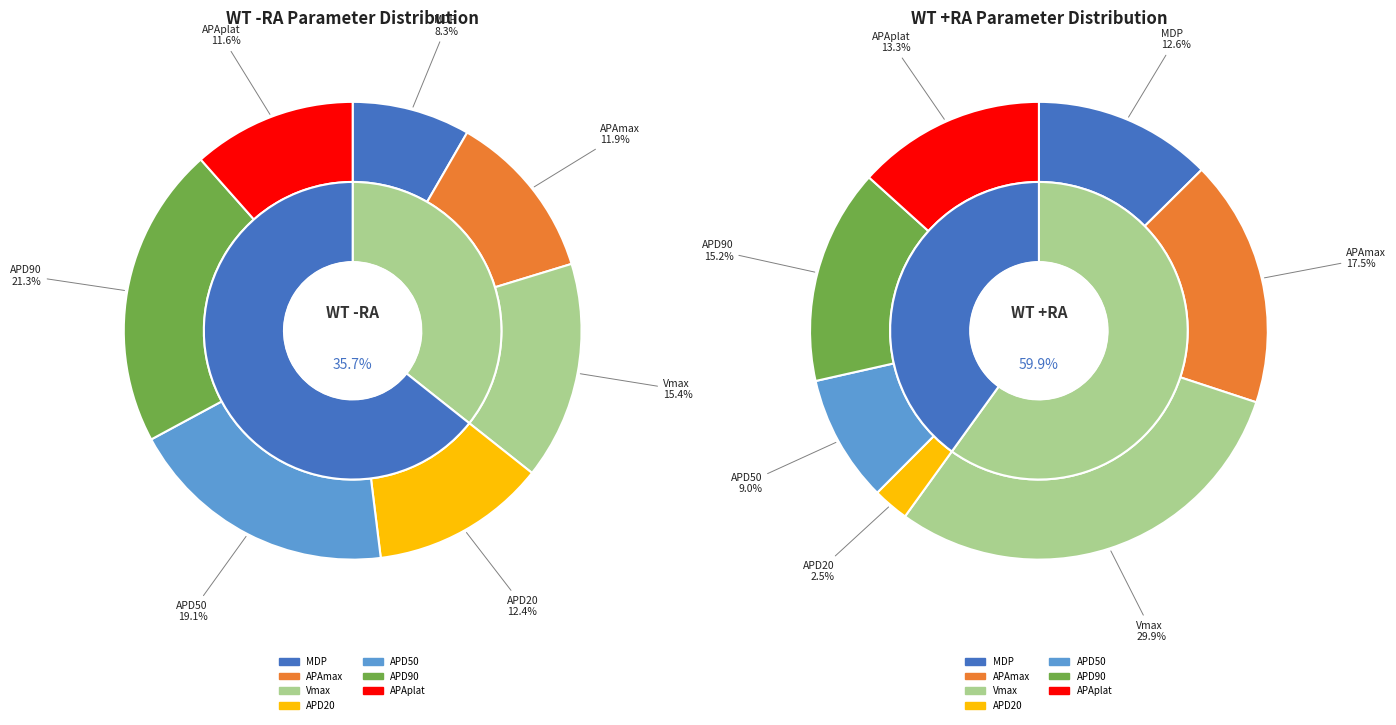

Which category has the smallest portion of the pie?

APD20